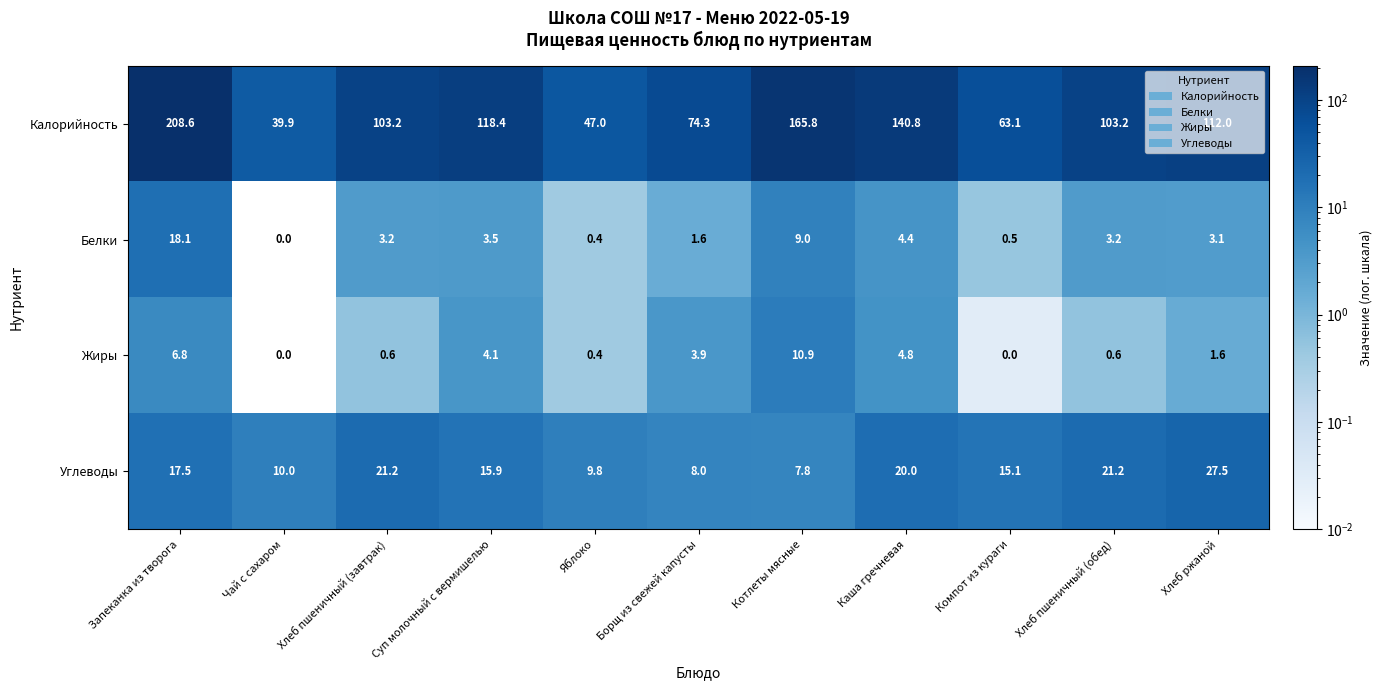

Which series has the largest total across all categories?

Калорийность